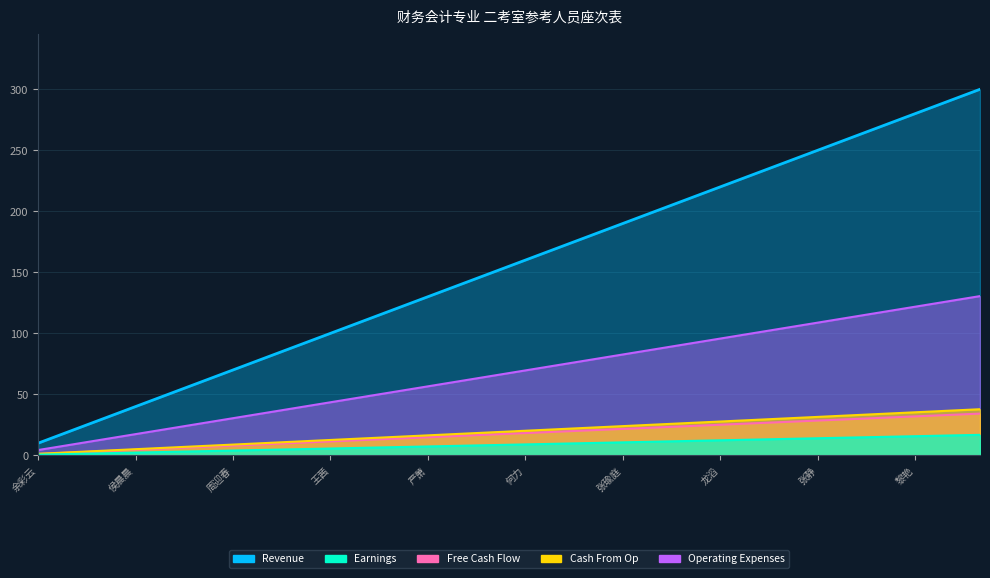

What is the highest value of the Revenue series?

300.0